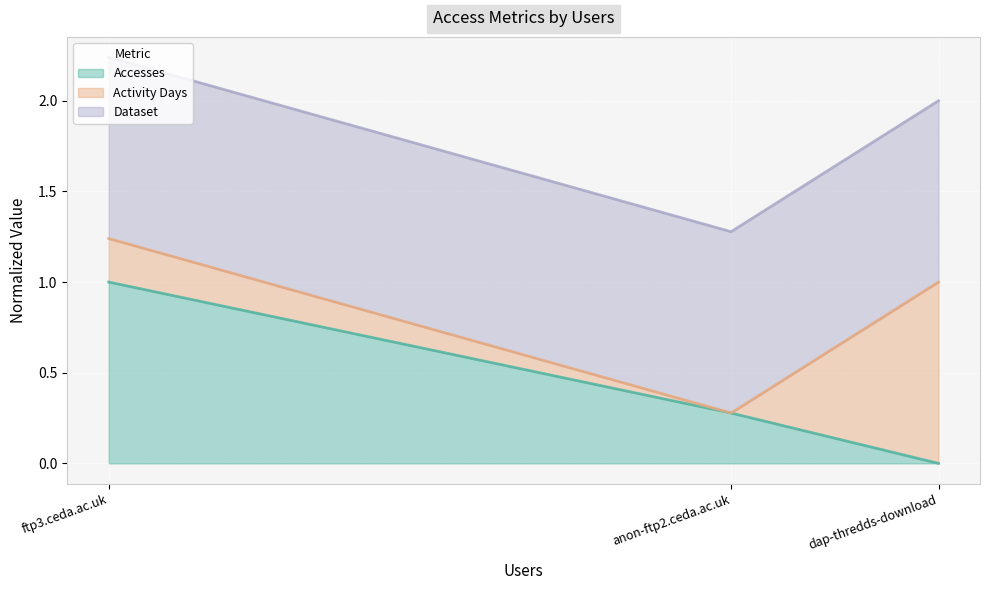

What is the total value across all series at dap-thredds-download?

2.0